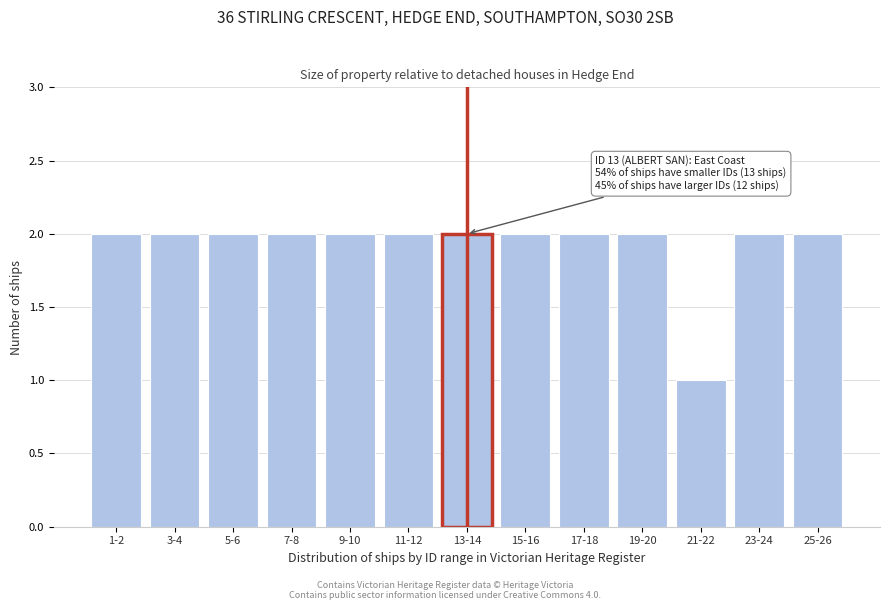

Reading right to left, what are all the values shown in this chart?

25-26=2	23-24=2	21-22=1	19-20=2	17-18=2	15-16=2	13-14=2	11-12=2	9-10=2	7-8=2	5-6=2	3-4=2	1-2=2